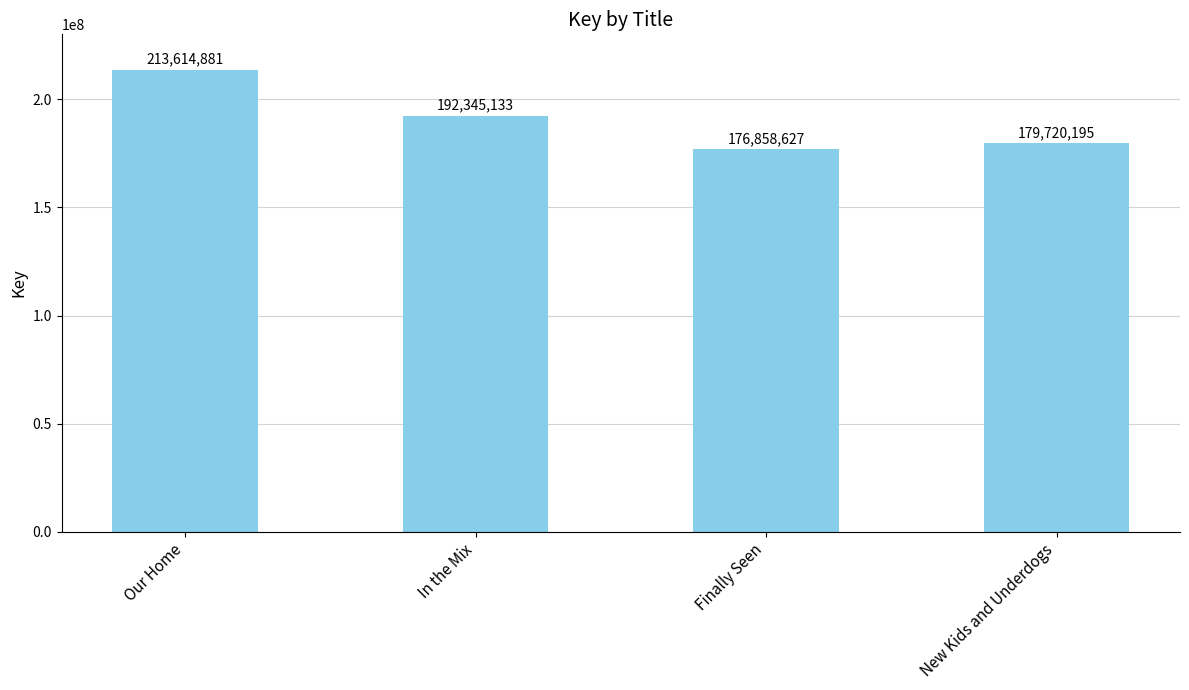

What position from the left is In the Mix?

2